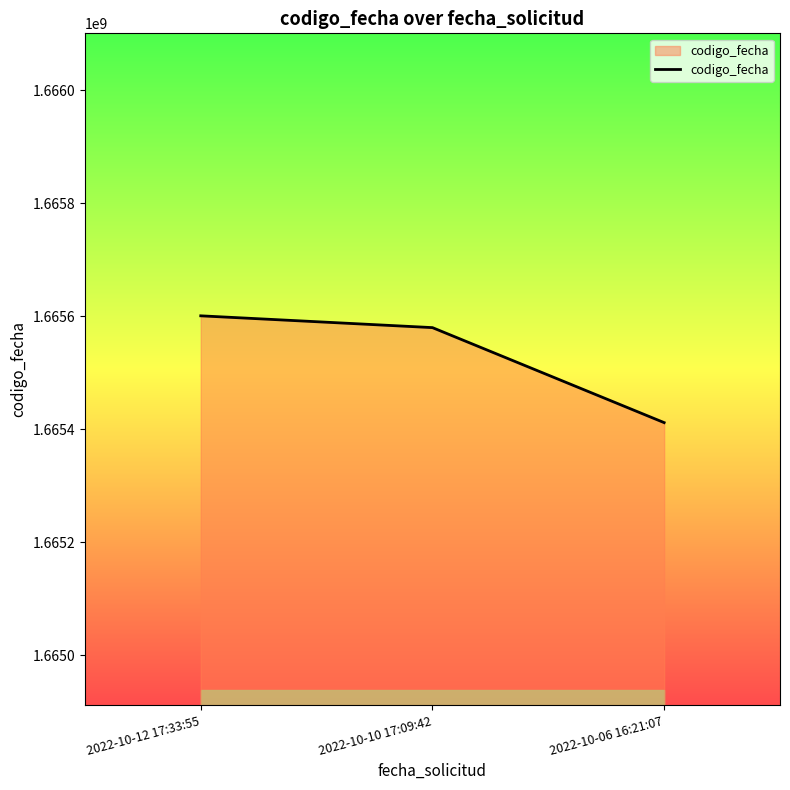

The value at 2022-10-10 17:09:42 is 2831093228. True or false?

False